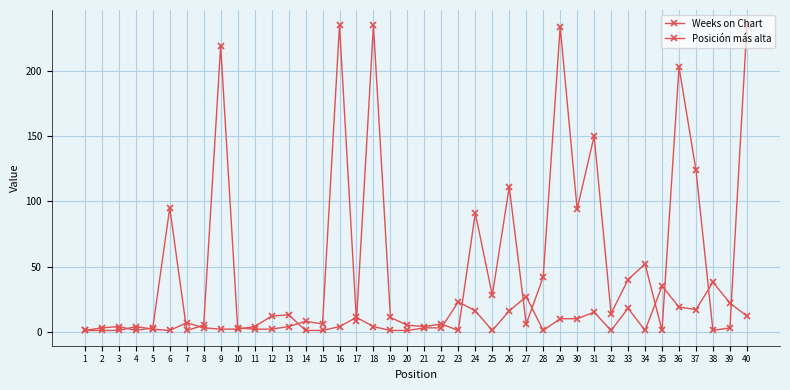

What is the average value of the Weeks on Chart series?

57